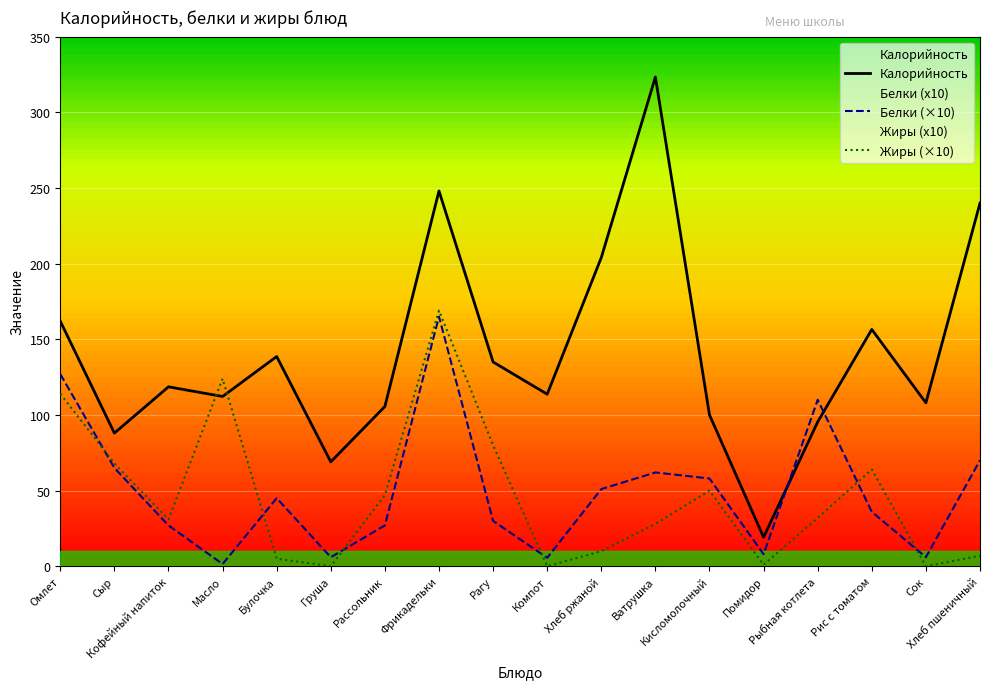

What are all the series names shown in the legend?

Калорийность, Белки (×10), Жиры (×10)